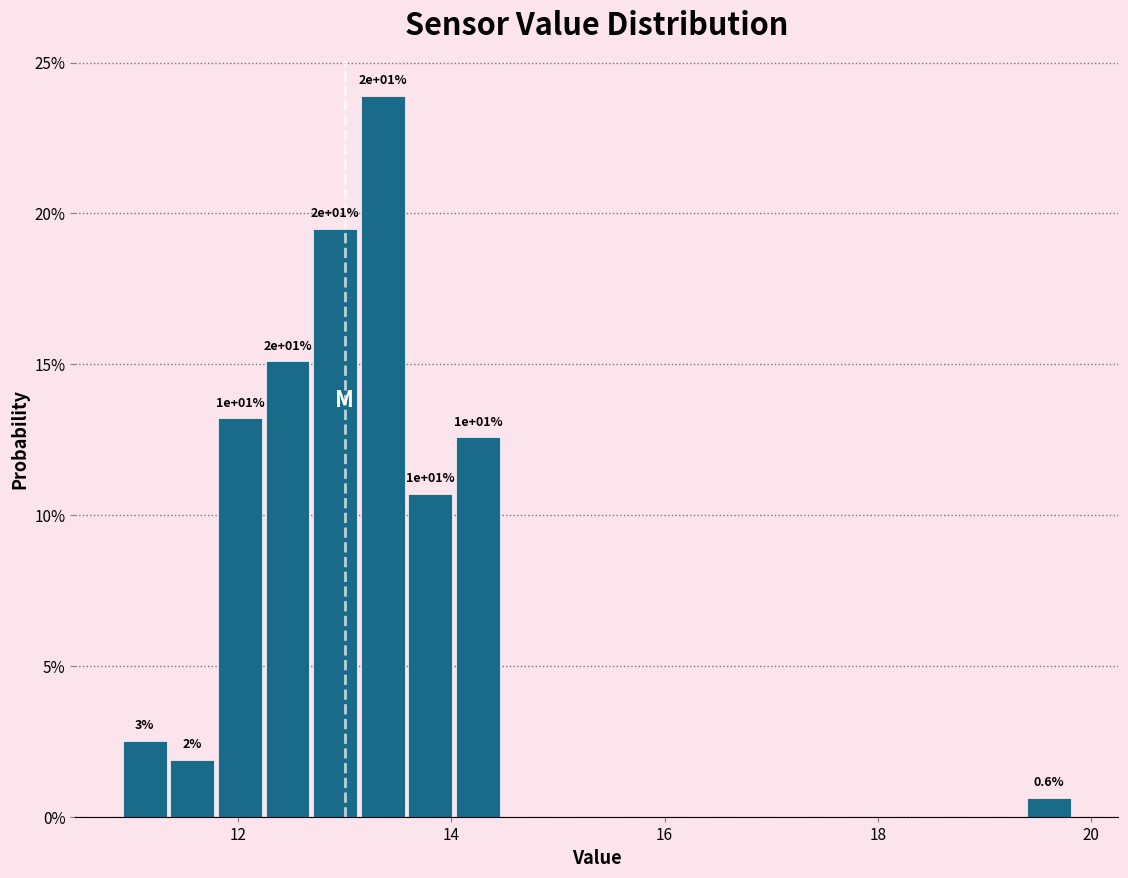

Read against the x-axis, roughly where is the centre of the tallest bar?

13.4